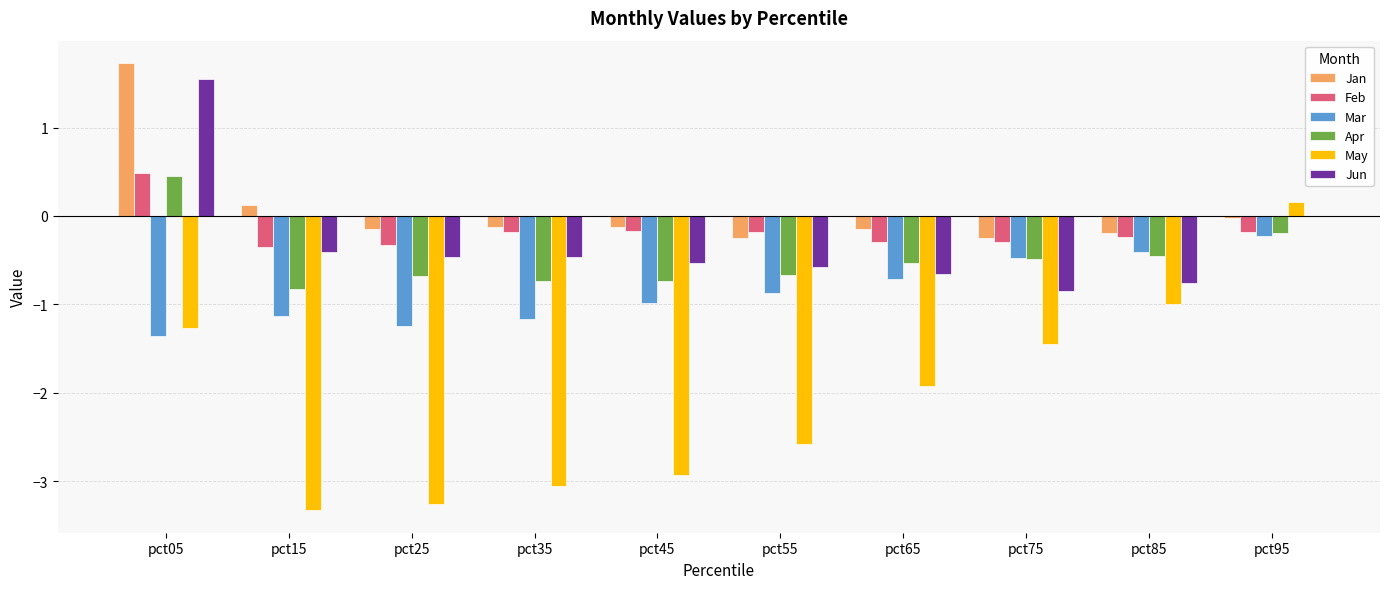

Between pct15 and pct85, which series saw the biggest shift?

May